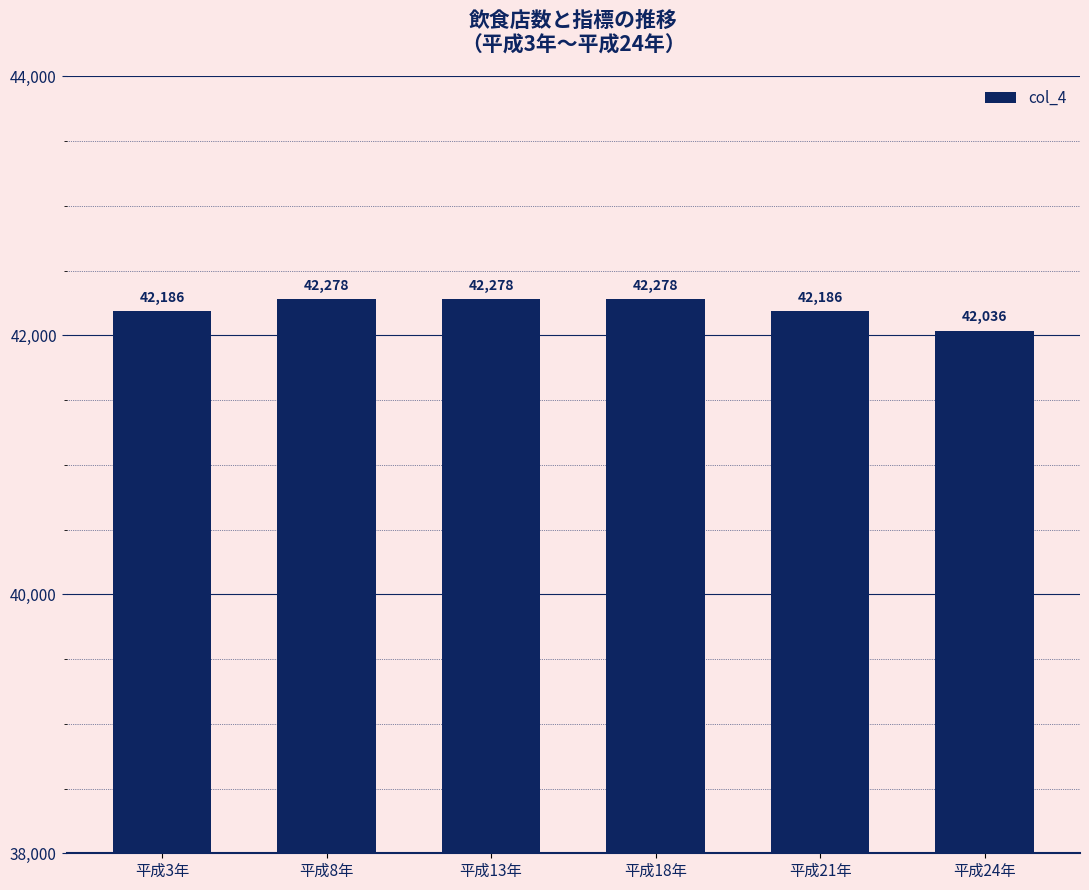

True or false: the data shows 67986 at 平成3年.

False